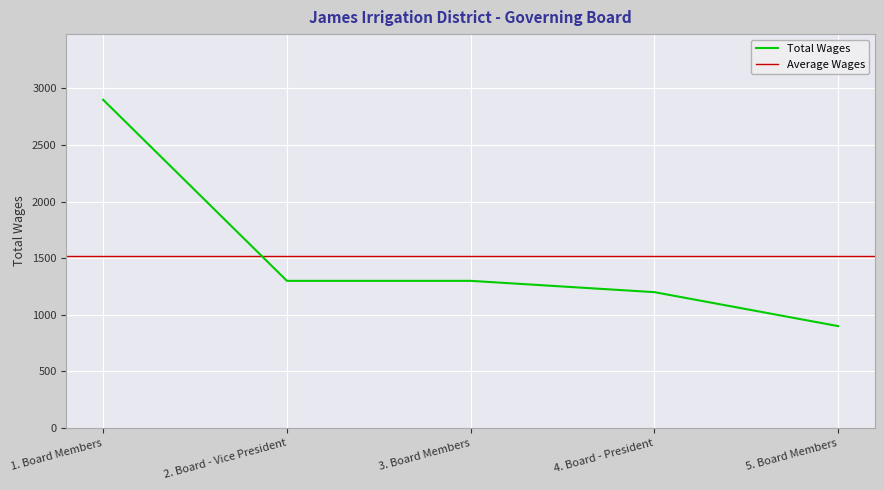

Which category has the highest value across all series?

1. Board Members